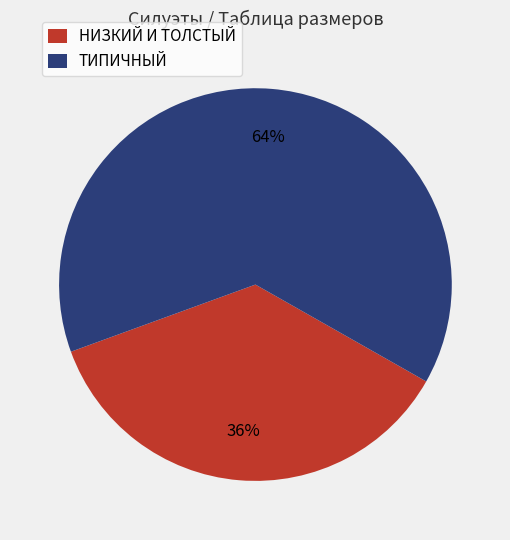

What is the ratio of the value at ТИПИЧНЫЙ to the value at НИЗКИЙ И ТОЛСТЫЙ?

1.8